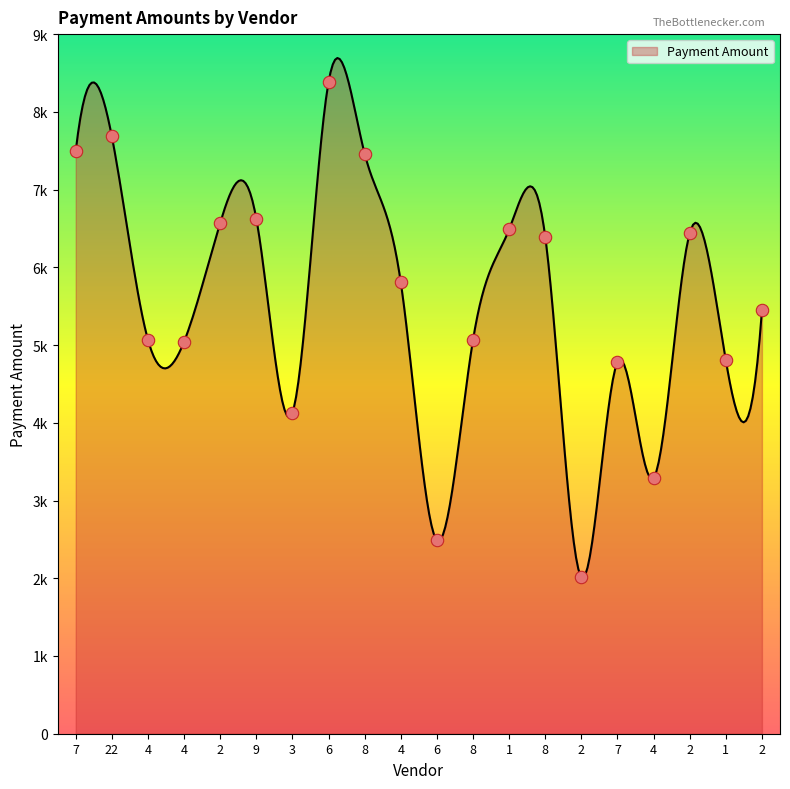

What is the change in value from 7 to 6?

+887